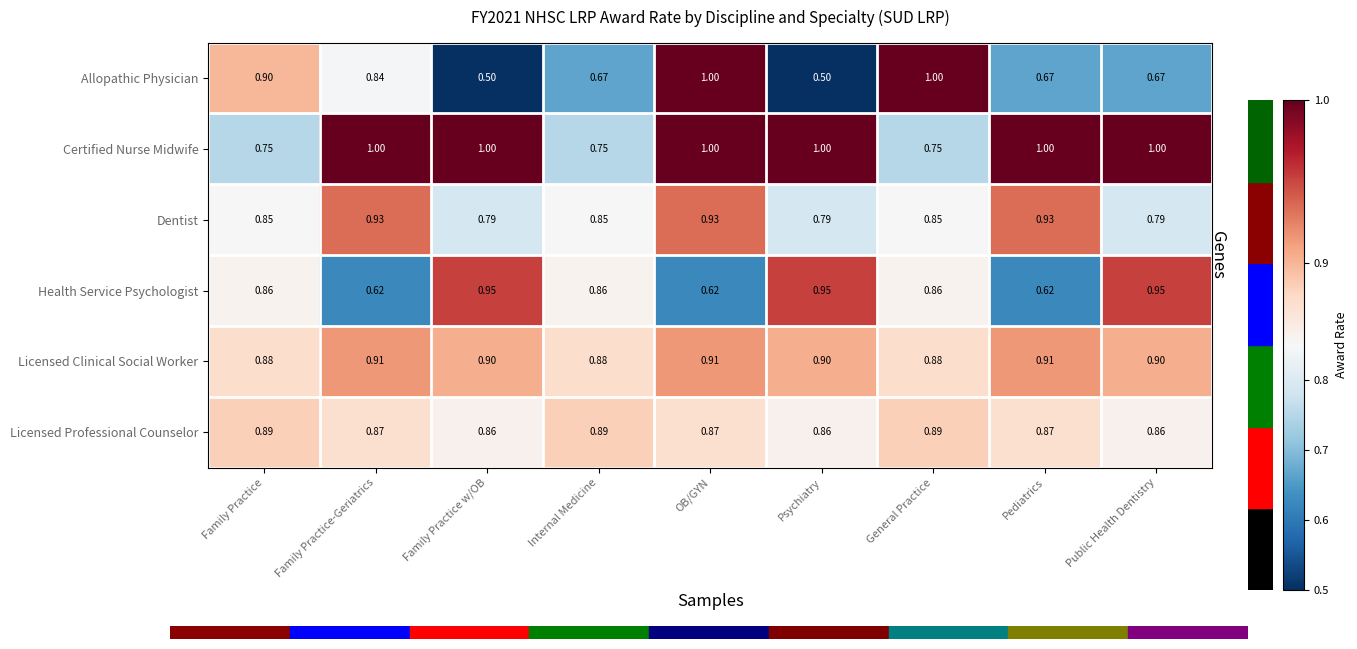

At Psychiatry, list the series in order from largest to smallest.

Certified Nurse Midwife, Health Service Psychologist, Licensed Clinical Social Worker, Licensed Professional Counselor, Dentist, Allopathic Physician